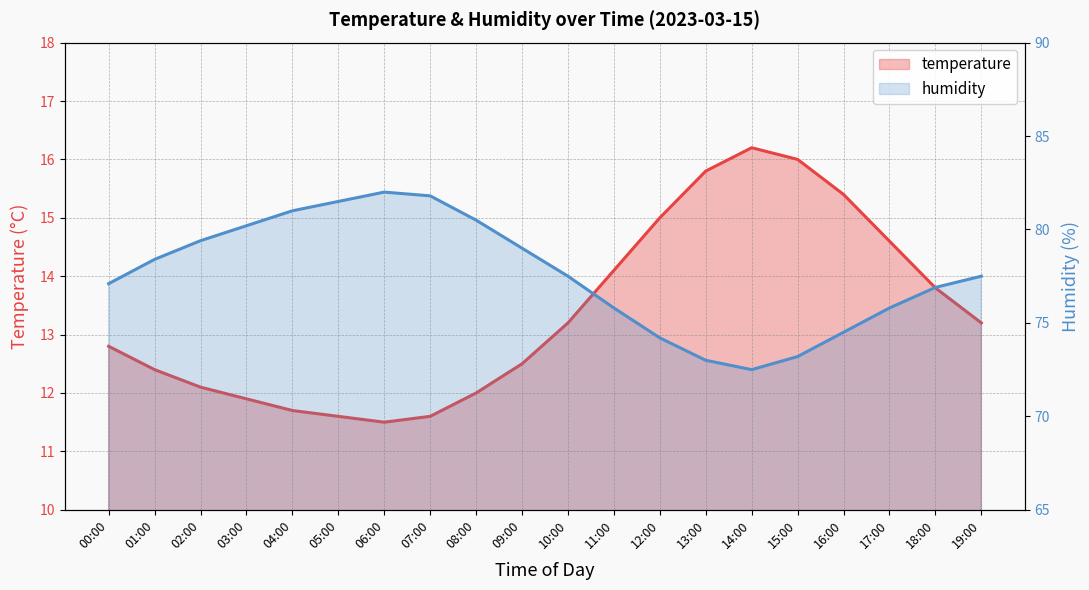

Rank the categories by temperature value from highest to lowest.

14:00, 15:00, 13:00, 16:00, 12:00, 17:00, 11:00, 18:00, 10:00, 19:00, 00:00, 09:00, 01:00, 02:00, 08:00, 03:00, 04:00, 05:00, 07:00, 06:00